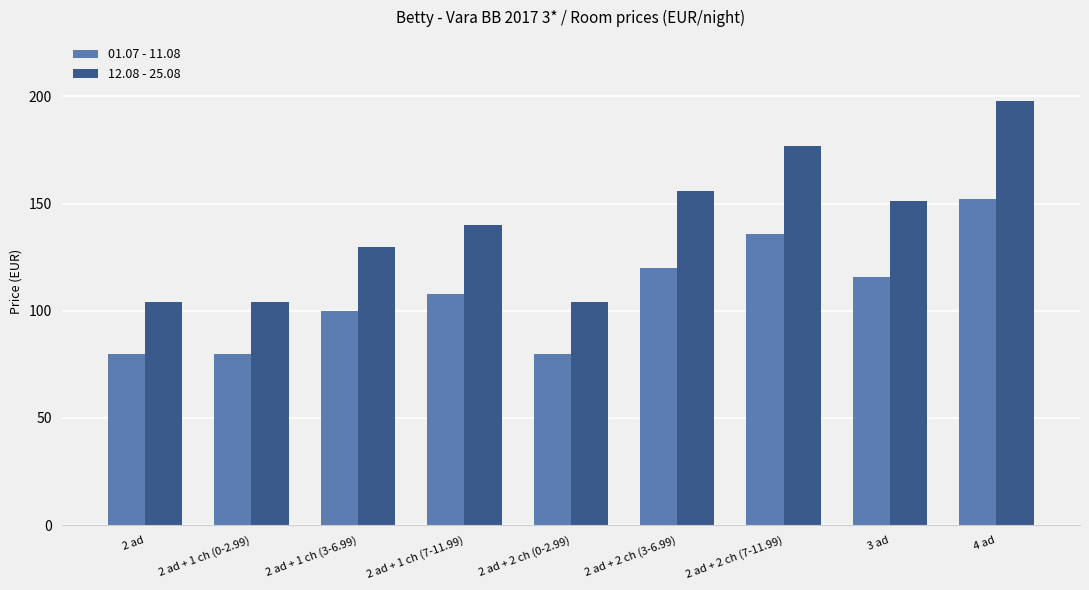

What is the label of the 3rd bar from the left?

2 ad + 1 ch (3-6.99)